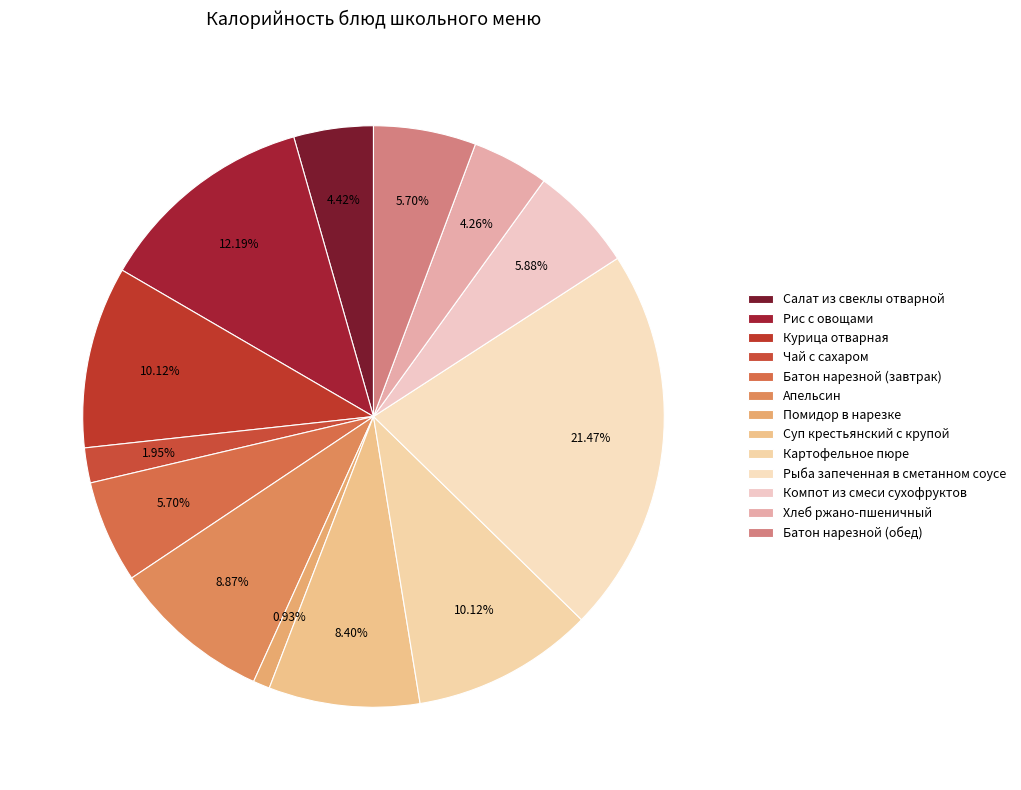

Rank the categories by value from highest to lowest.

Рыба запеченная в сметанном соусе, Рис с овощами, Картофельное пюре, Курица отварная, Апельсин, Суп крестьянский с крупой, Компот из смеси сухофруктов, Батон нарезной (завтрак), Батон нарезной (обед), Салат из свеклы отварной, Хлеб ржано-пшеничный, Чай с сахаром, Помидор в нарезке